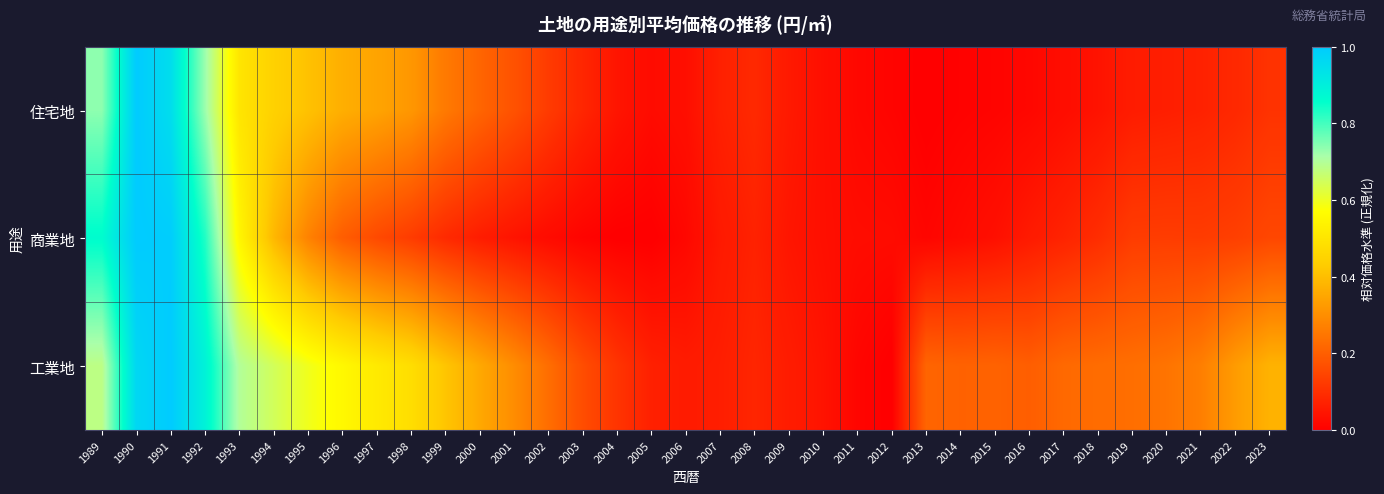

Rank the series by their maximum value, from lowest to highest.

住宅地, 商業地, 工業地